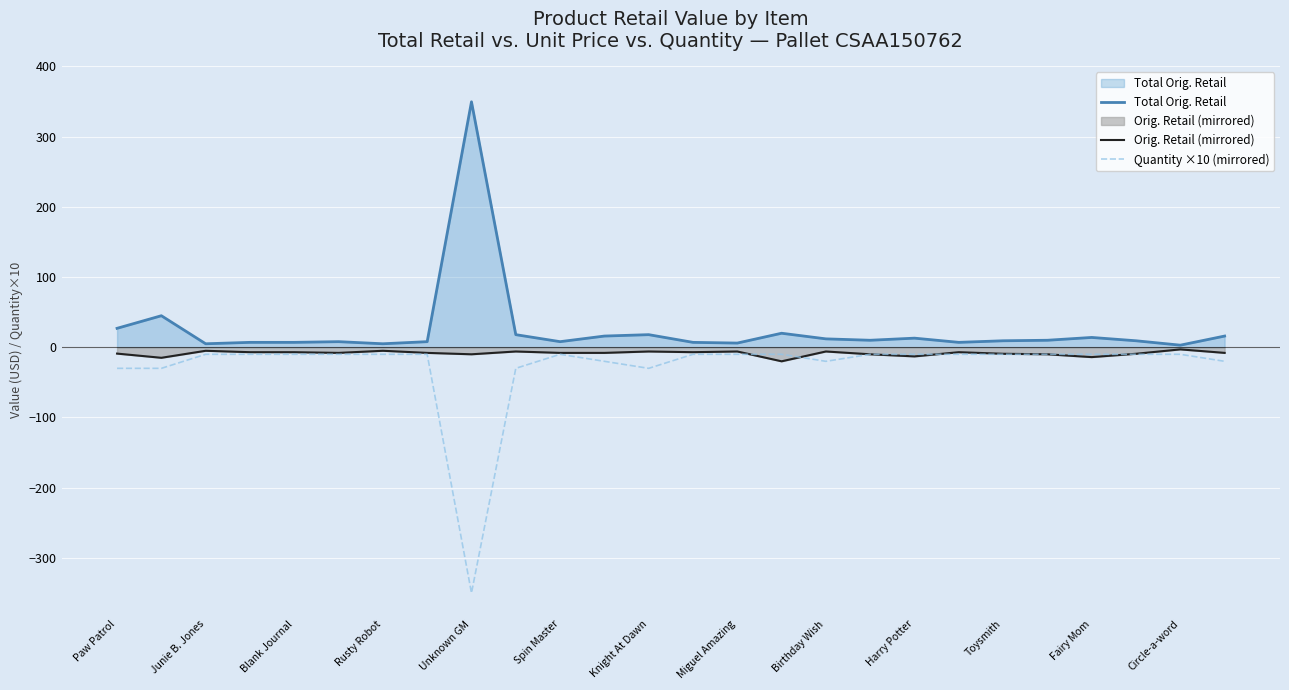

How many values in the Total Orig. Retail series exceed 9?

15